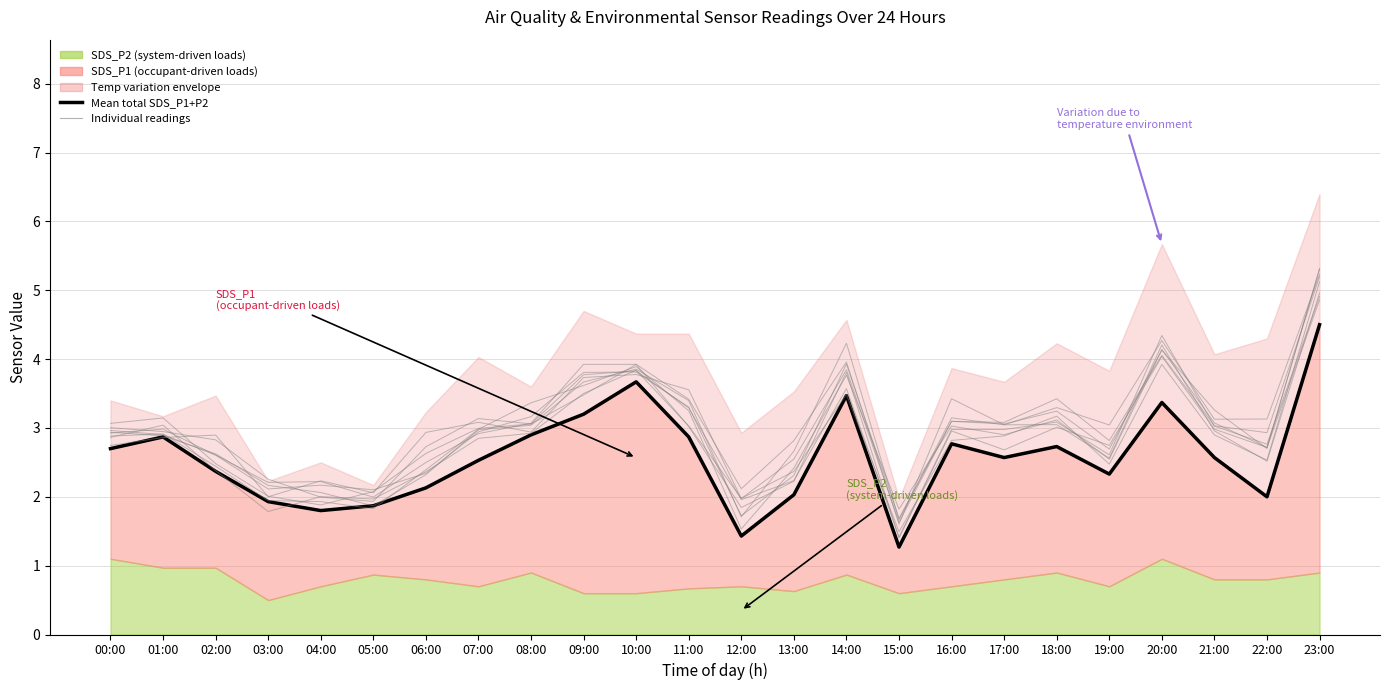

List the labels in order of value, smallest first.

15:00, 12:00, 04:00, 05:00, 03:00, 22:00, 13:00, 06:00, 19:00, 02:00, 07:00, 17:00, 21:00, 00:00, 18:00, 16:00, 01:00, 11:00, 08:00, 09:00, 20:00, 14:00, 10:00, 23:00